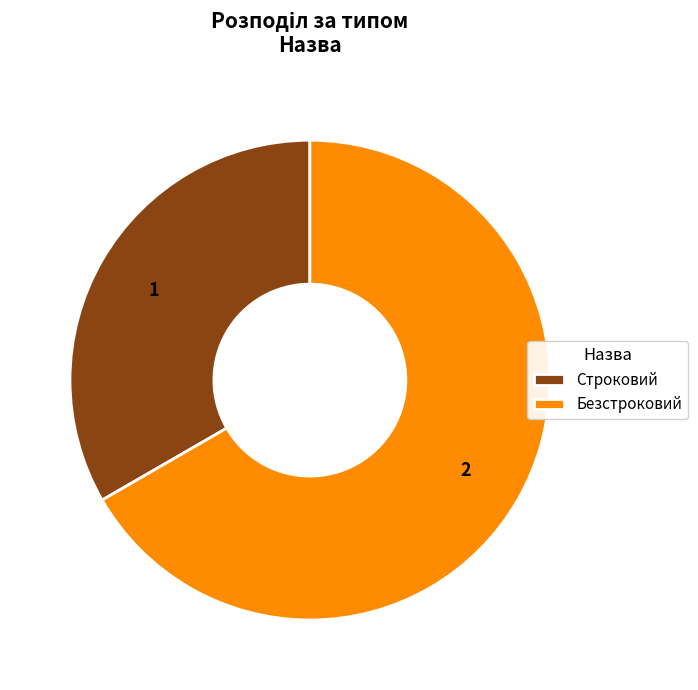

Do Безстроковий and Строковий together represent more than half of the pie?

Yes